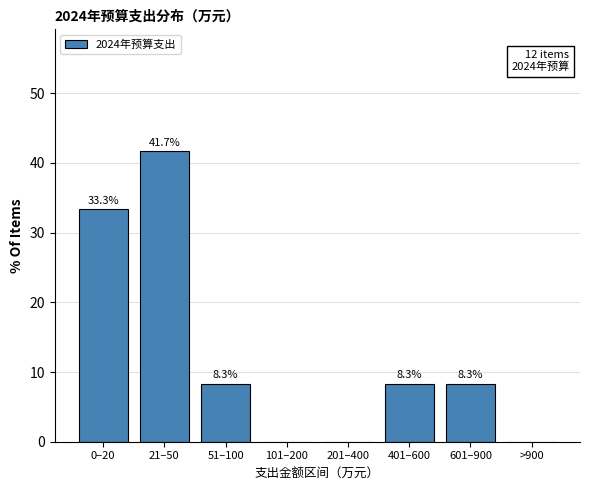

Reading left to right, list all the values displayed in this chart.

0–20=33.3	21–50=41.7	51–100=8.3	101–200=0.0	201–400=0.0	401–600=8.3	601–900=8.3	>900=0.0